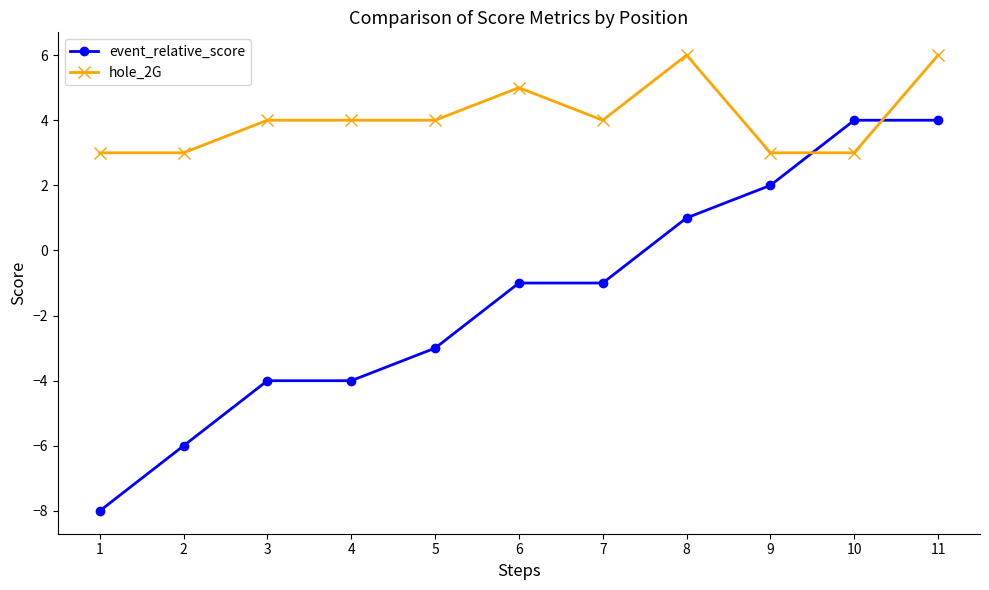

What is the difference between the maximum and minimum values in the hole_2G series?

3